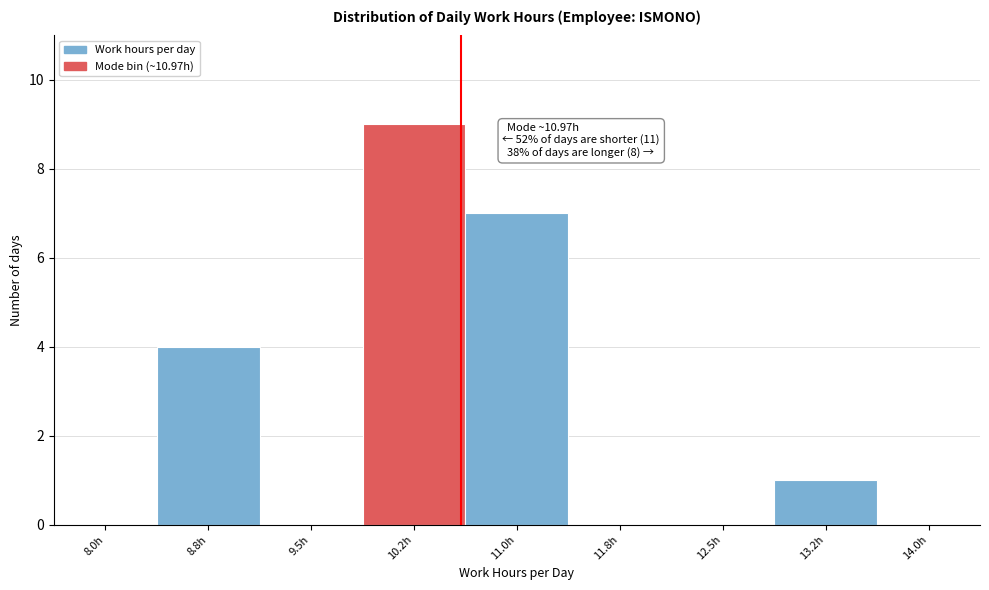

Reading left to right, list all the values displayed in this chart.

8.0h=0	8.8h=4	9.5h=0	10.2h=9	11.0h=7	11.8h=0	12.5h=0	13.2h=1	14.0h=0